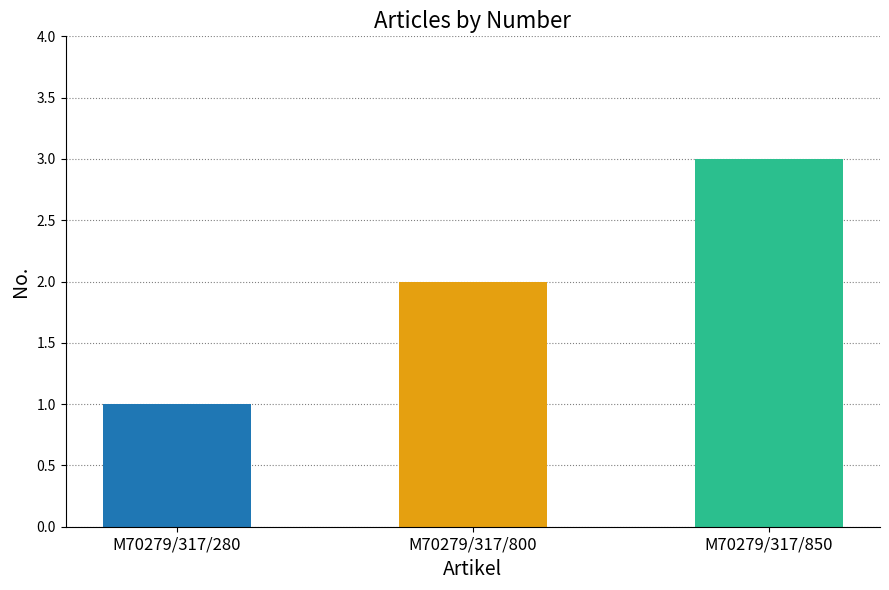

What is the difference between the values at M70279/317/800 and M70279/317/280?

1